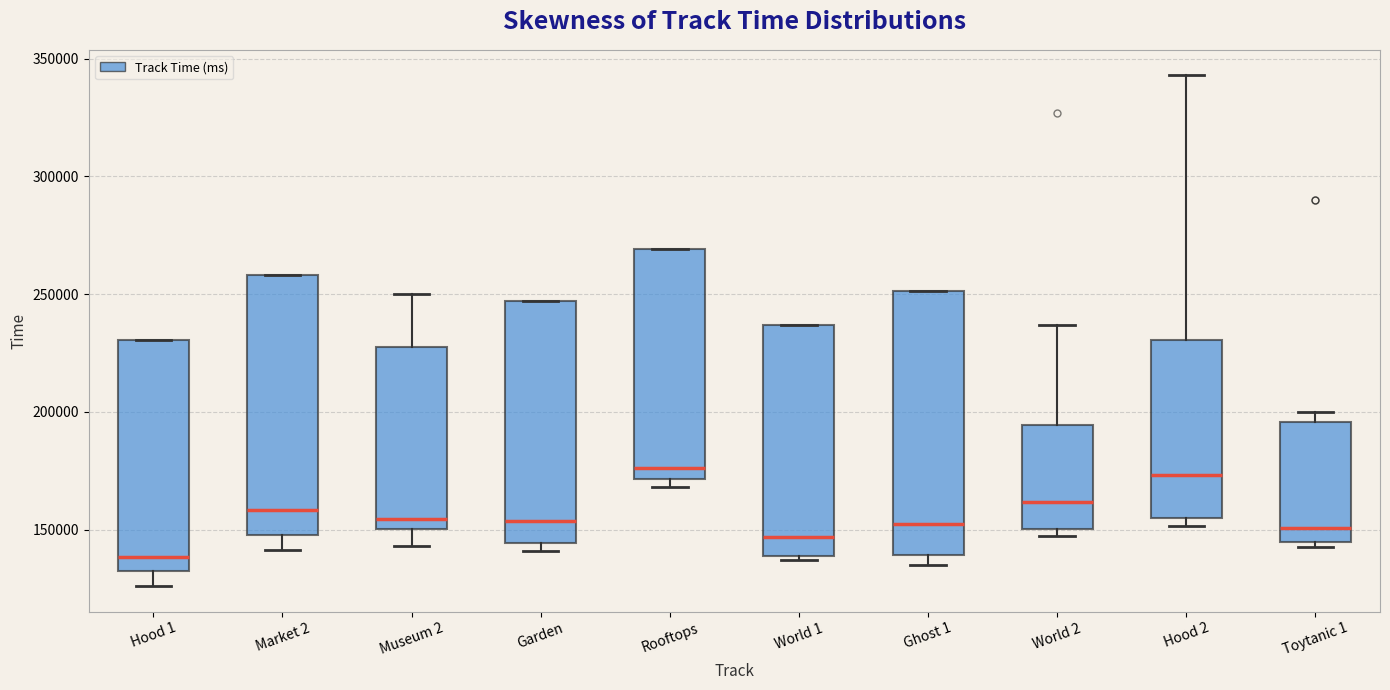

Which box has the lowest median line?

Hood 1